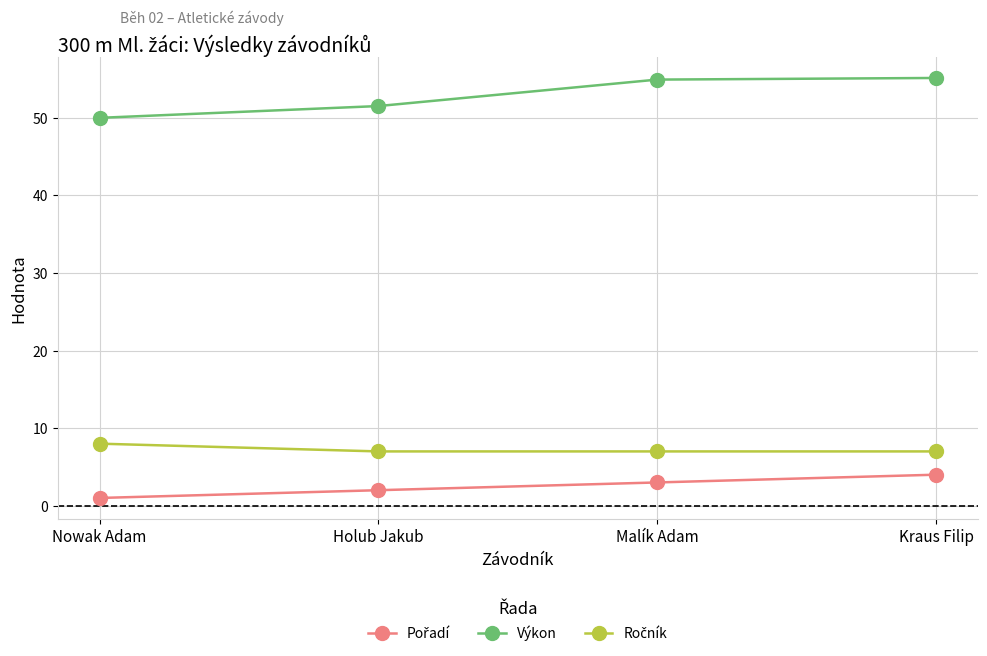

What value does the Výkon series have at Kraus Filip?

55.1